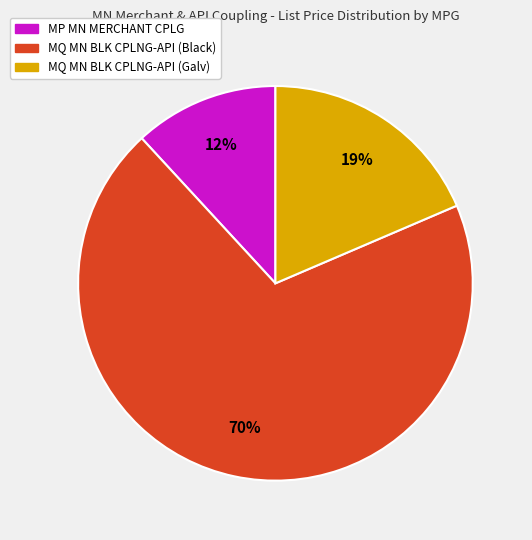

To the nearest percent, what is the average slice percentage?

33%